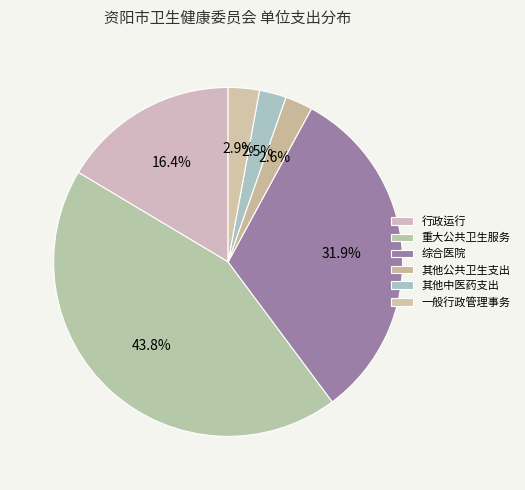

To the nearest percent, what is the difference between the largest and smallest slice percentages?

41%